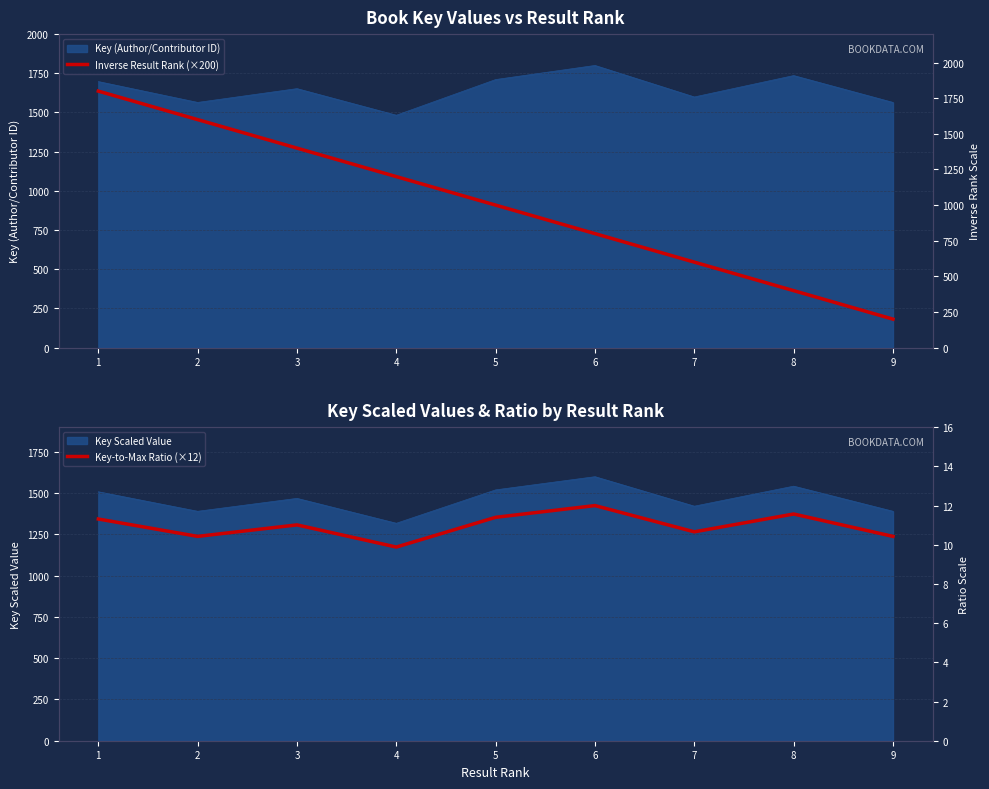

List the labels in order of Key-to-Max Ratio (×12) value, smallest first.

4, 9, 2, 7, 3, 1, 5, 8, 6